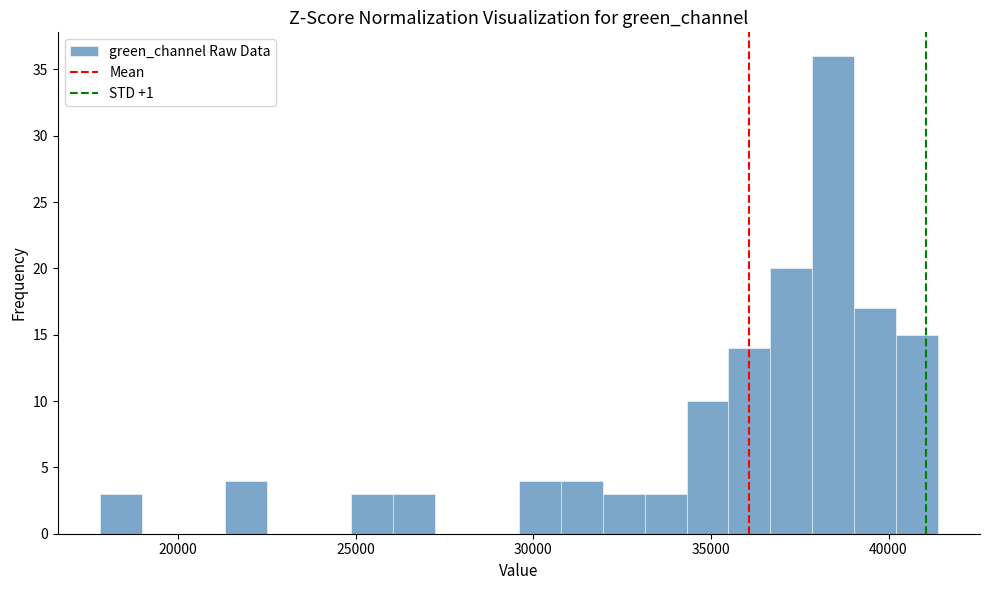

Read against the x-axis, roughly where is the centre of the tallest bar?

38500